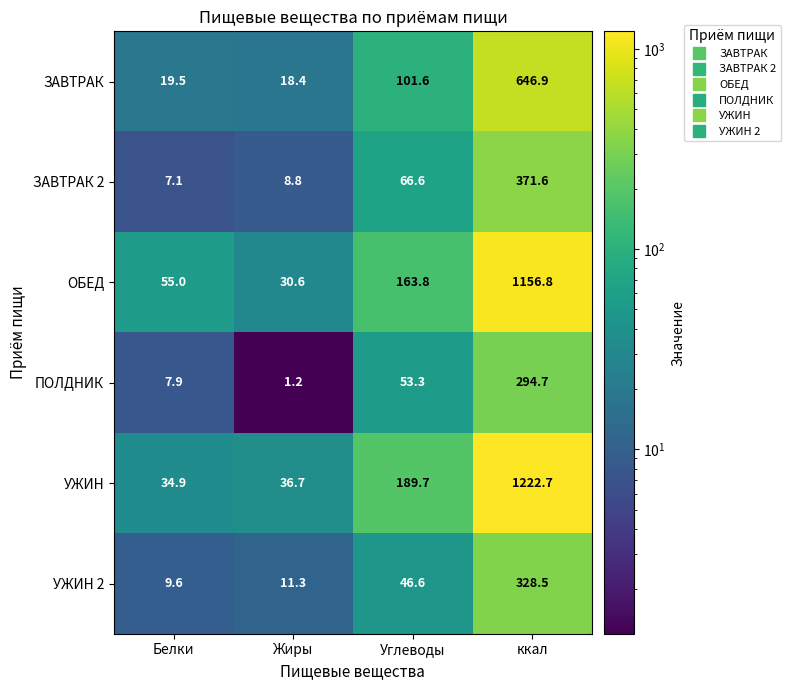

Reading left to right, extract all data points from this chart.

ЗАВТРАК: 19.5	18.4	101.6	646.9
ЗАВТРАК 2: 7.1	8.8	66.6	371.6
ОБЕД: 55.0	30.6	163.8	1156.8
ПОЛДНИК: 7.9	1.2	53.3	294.7
УЖИН: 34.9	36.7	189.7	1222.7
УЖИН 2: 9.6	11.3	46.6	328.5